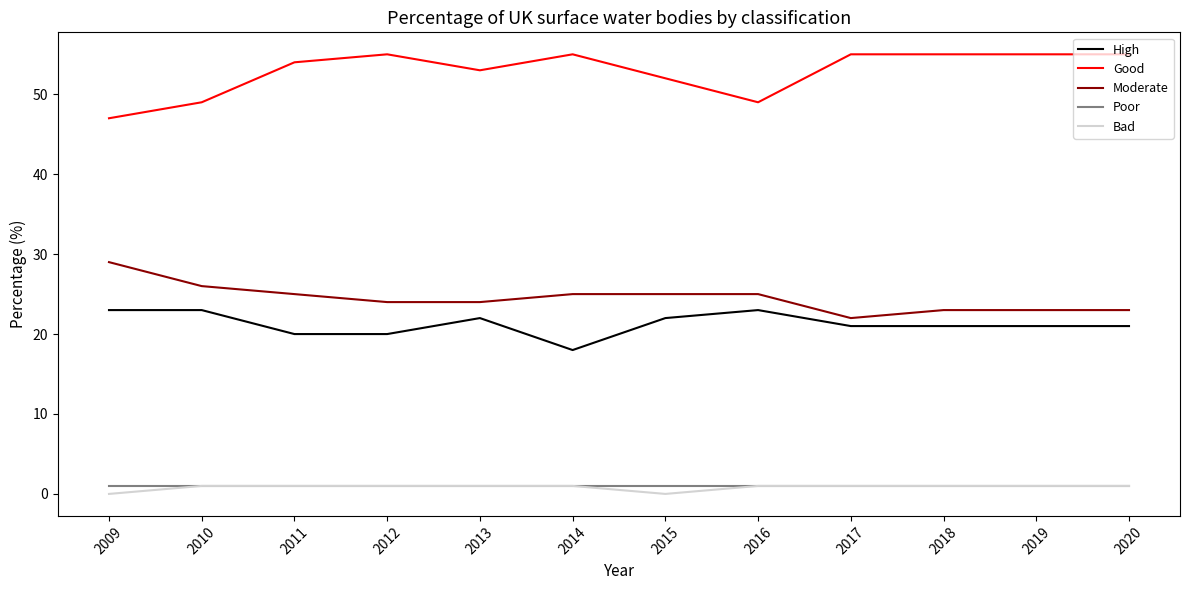

What is the greatest value displayed?

55